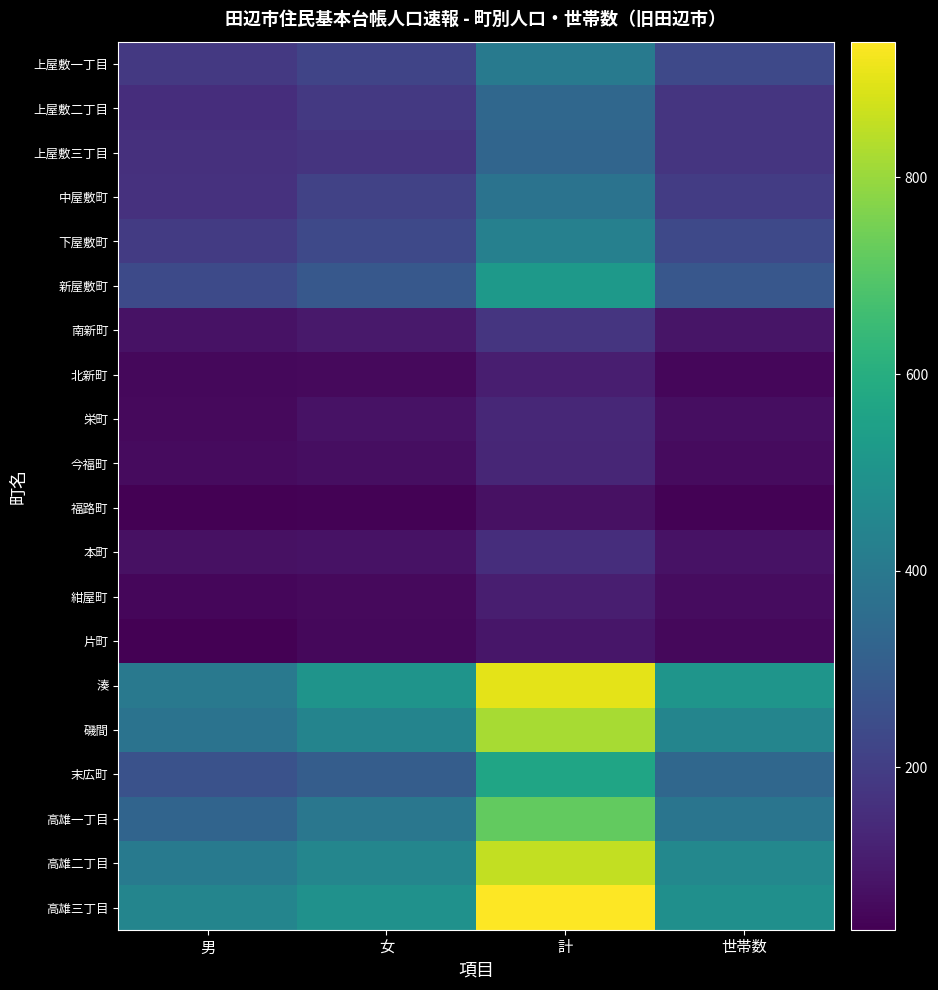

Which label corresponds to the largest value in the chart?

計